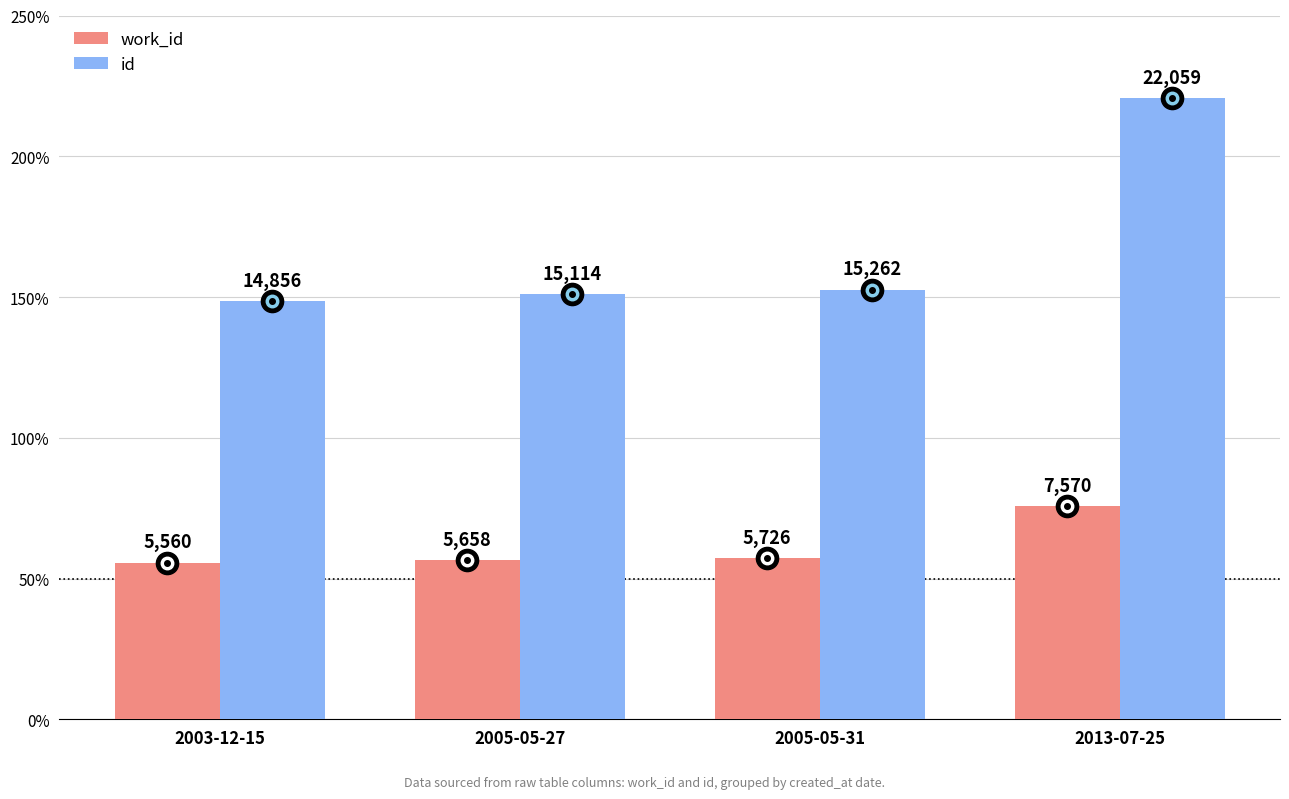

What is the sum of all work_id values?

24514